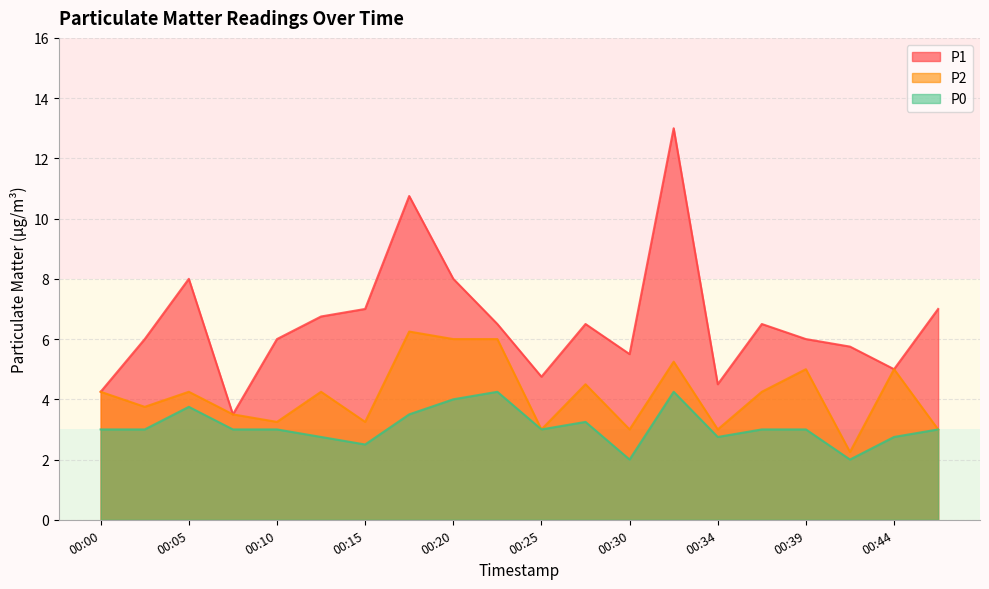

What is the difference between the maximum and minimum values in the P1 series?

9.5